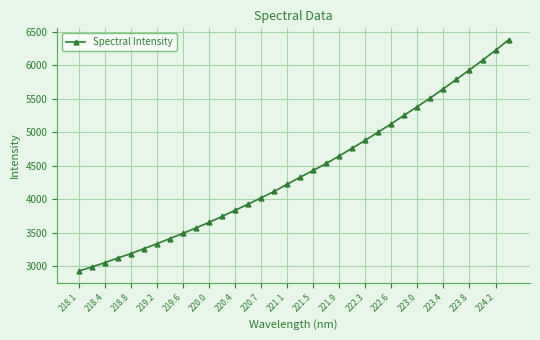

What is the sum of all values?

149799.1